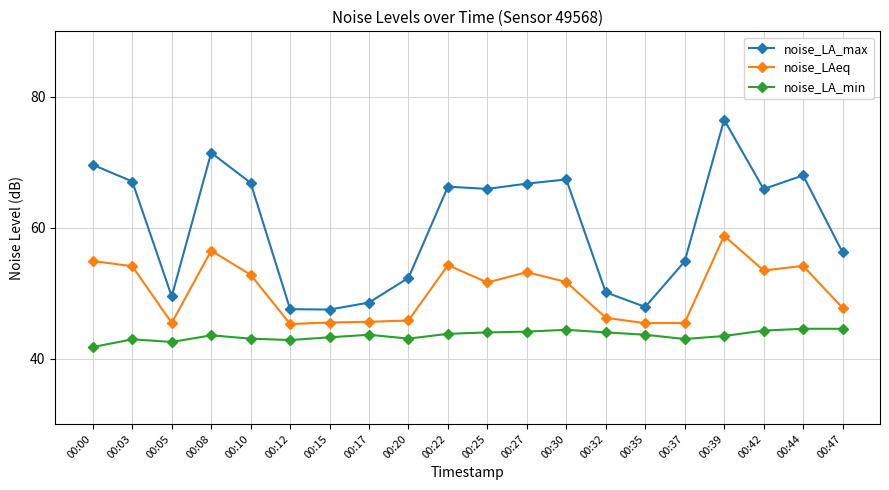

Which series has the widest spread of values?

noise_LA_max